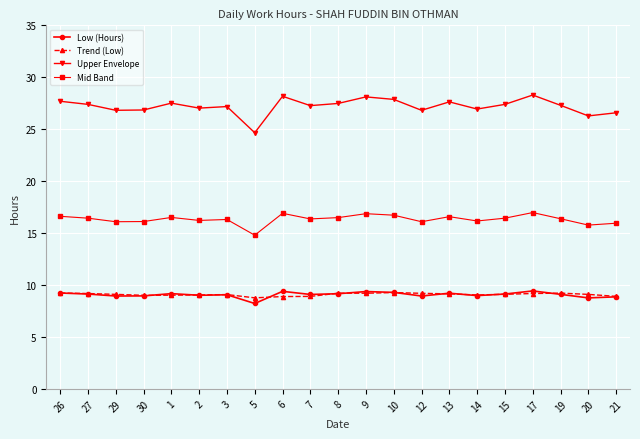

What is the approximate value of Low (Hours) at 3?

9.1